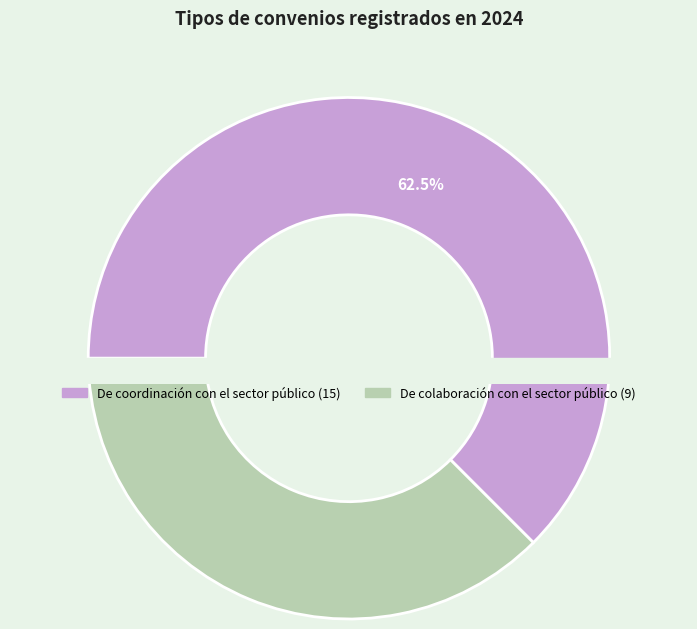

Which slice represents more than half of the pie?

De coordinación con el sector público